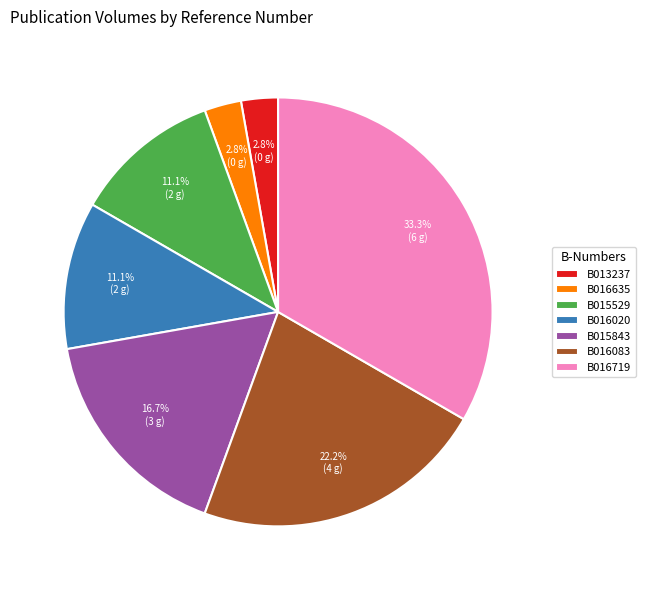

Between B016635 and B016083, which is larger?

B016083